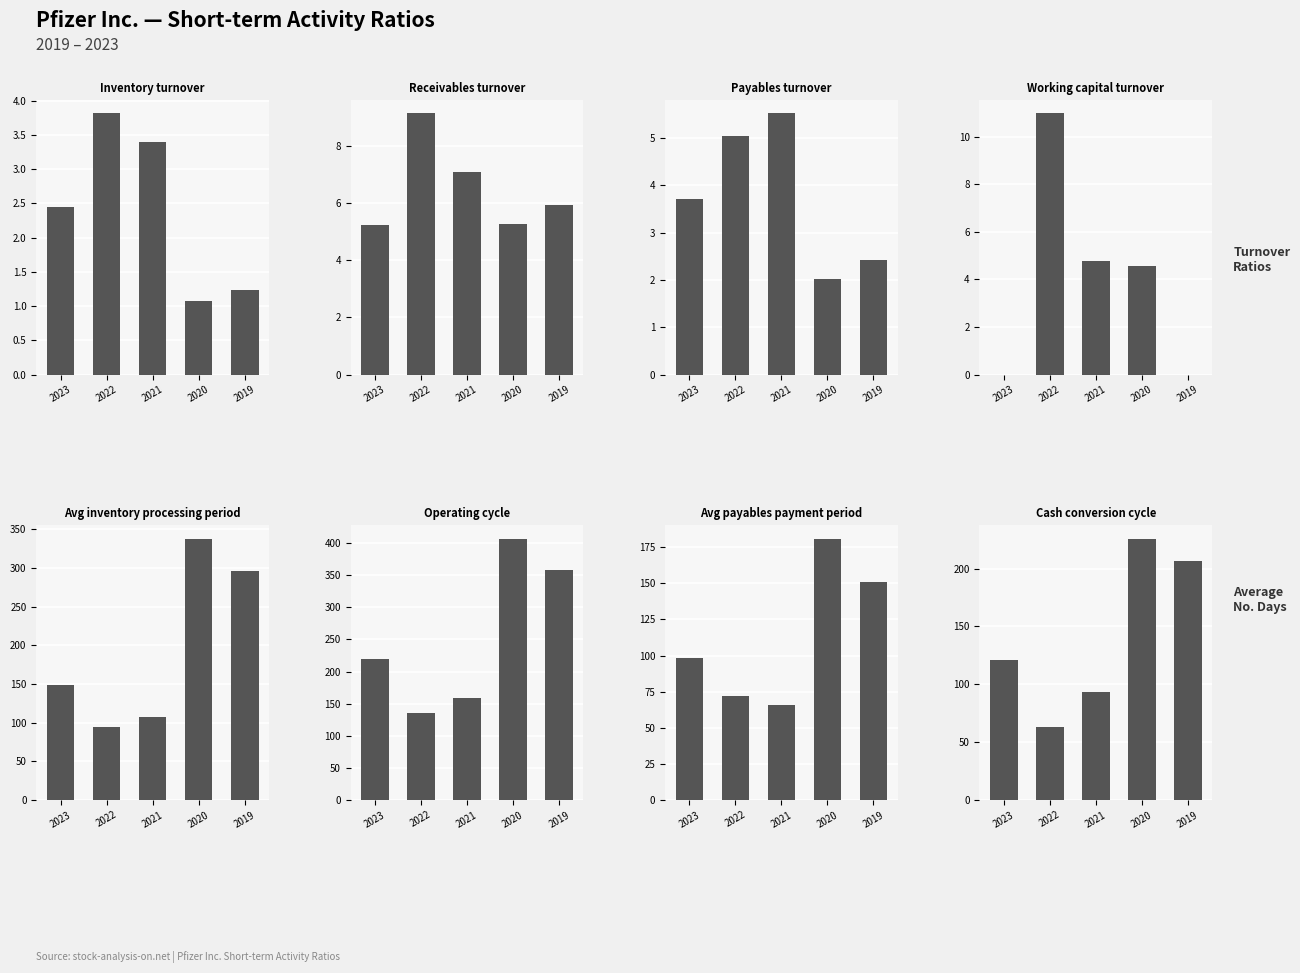

Is it true that 2020-12-31 equals 1.1 at Payables turnover?

False